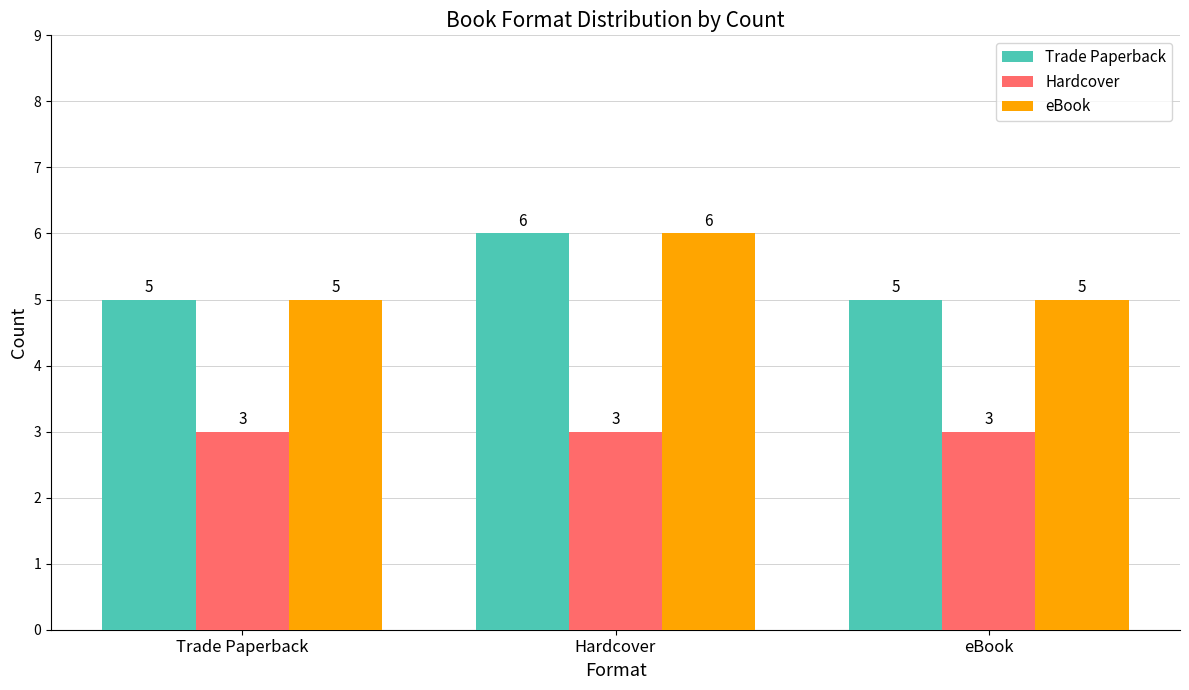

Is the value of eBook at Hardcover greater than the value of Trade Paperback at eBook?

Yes